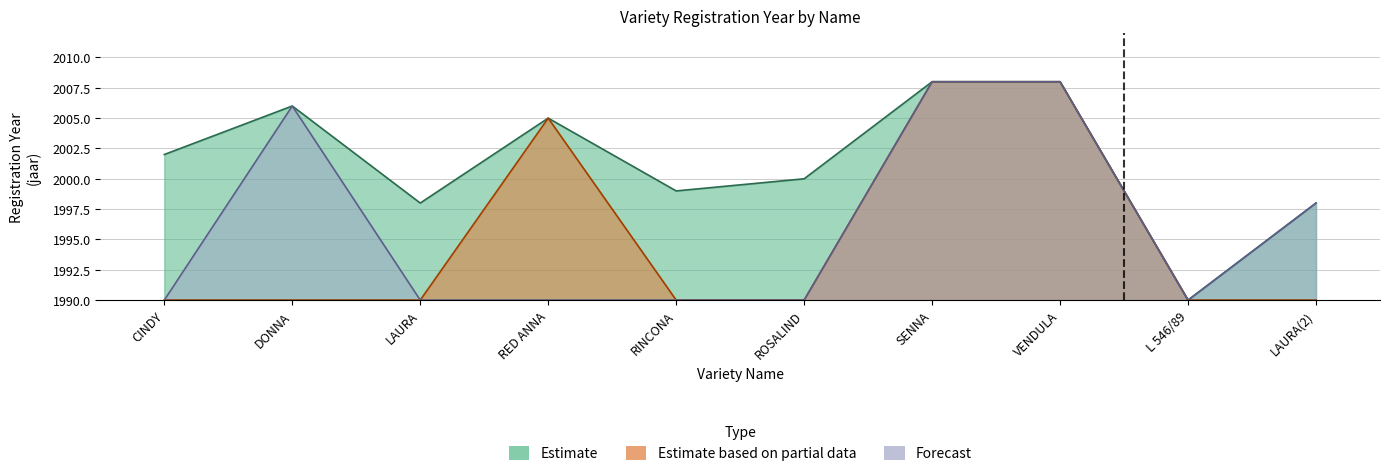

What is the label of the 10th point from the right?

CINDY